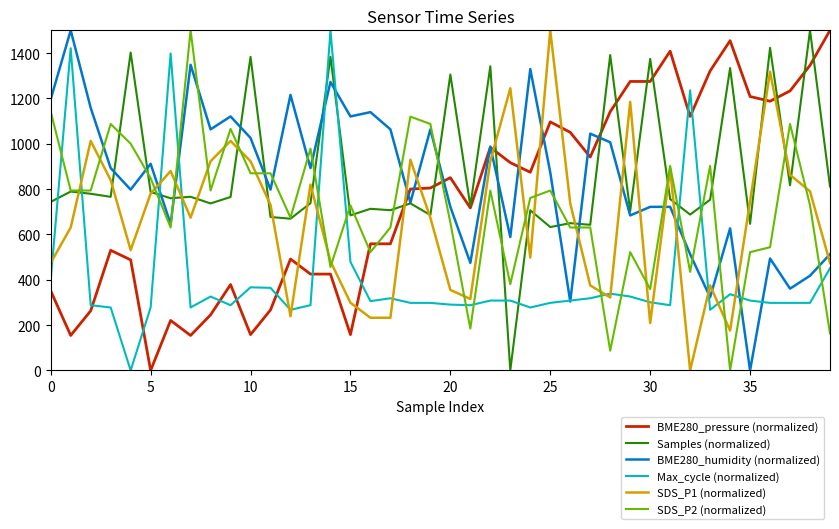

Which series ends up on top after the final intersection of SDS_P2 (normalized) and BME280_humidity (normalized)?

BME280_humidity (normalized)